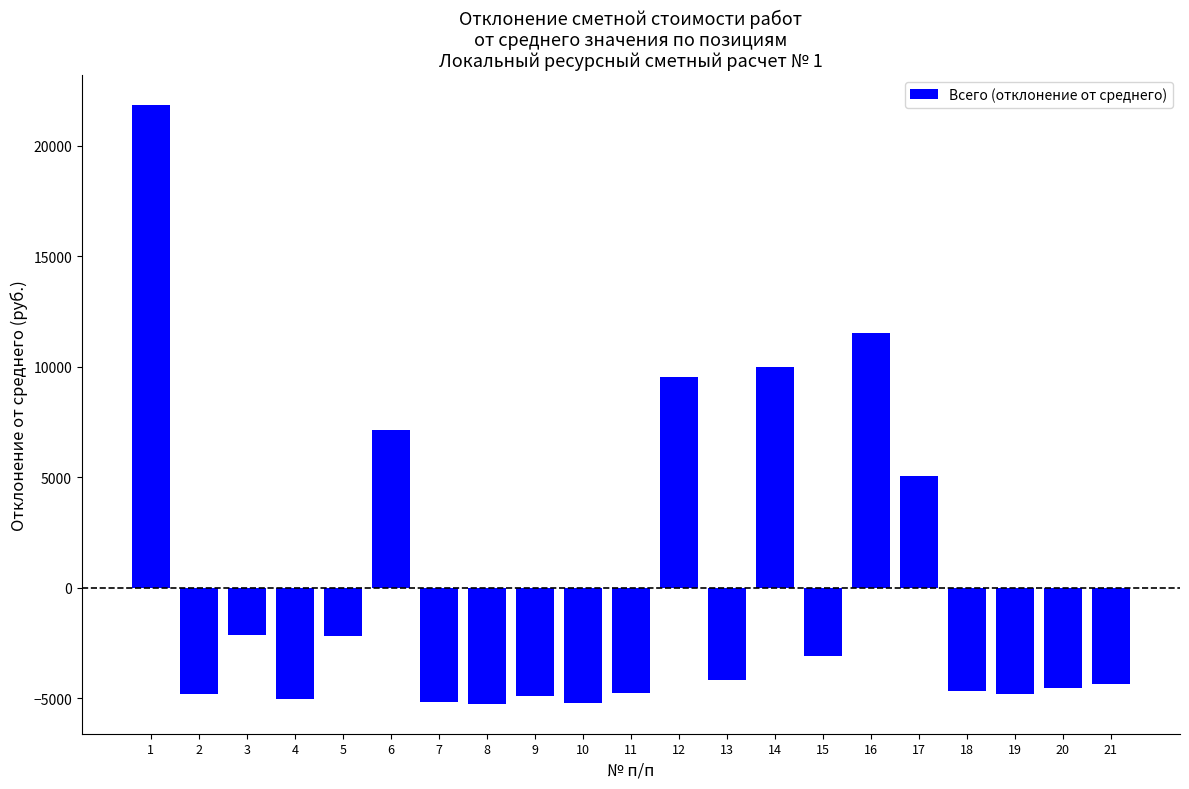

Which has a higher value, 10 or 19?

19